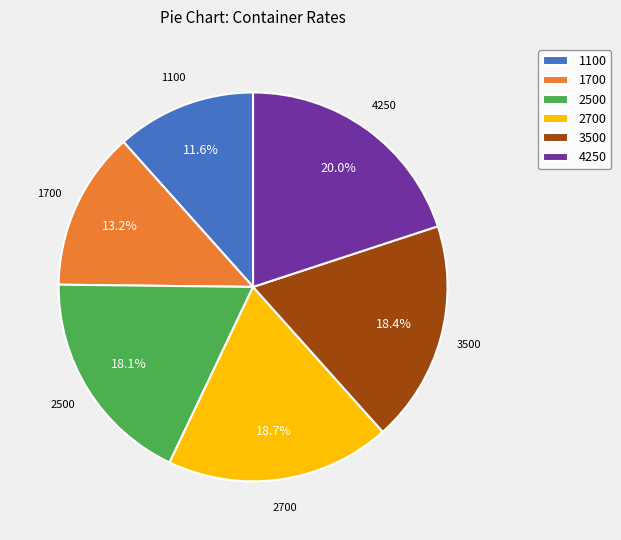

Count the number of slices in the pie.

6